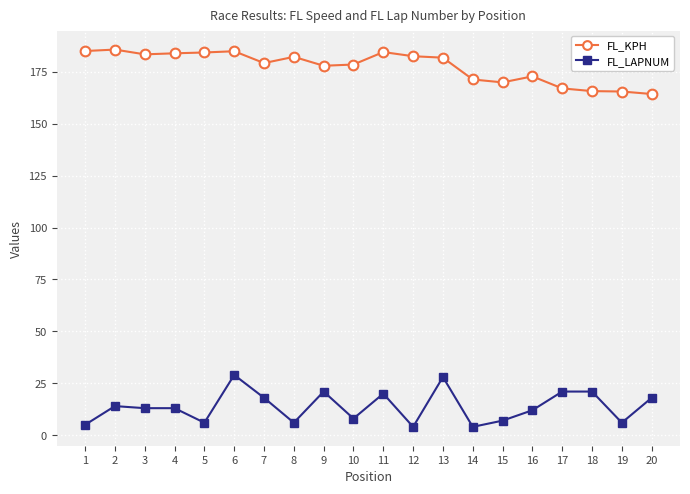

True or false: FL_LAPNUM and FL_KPH cross at least once.

False